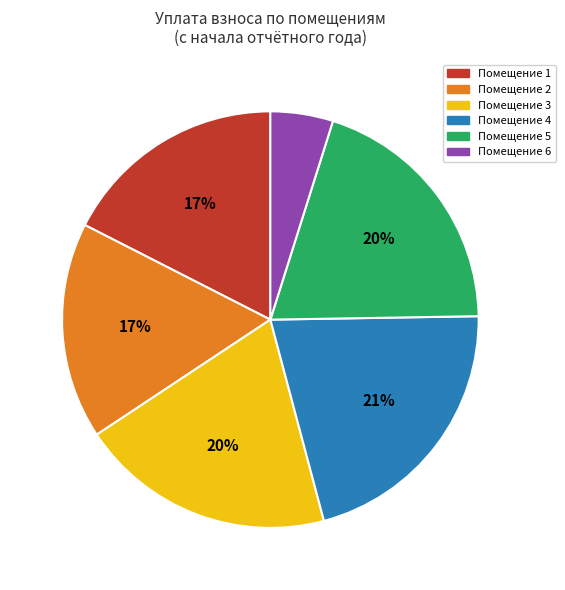

Count the number of slices in the pie.

6